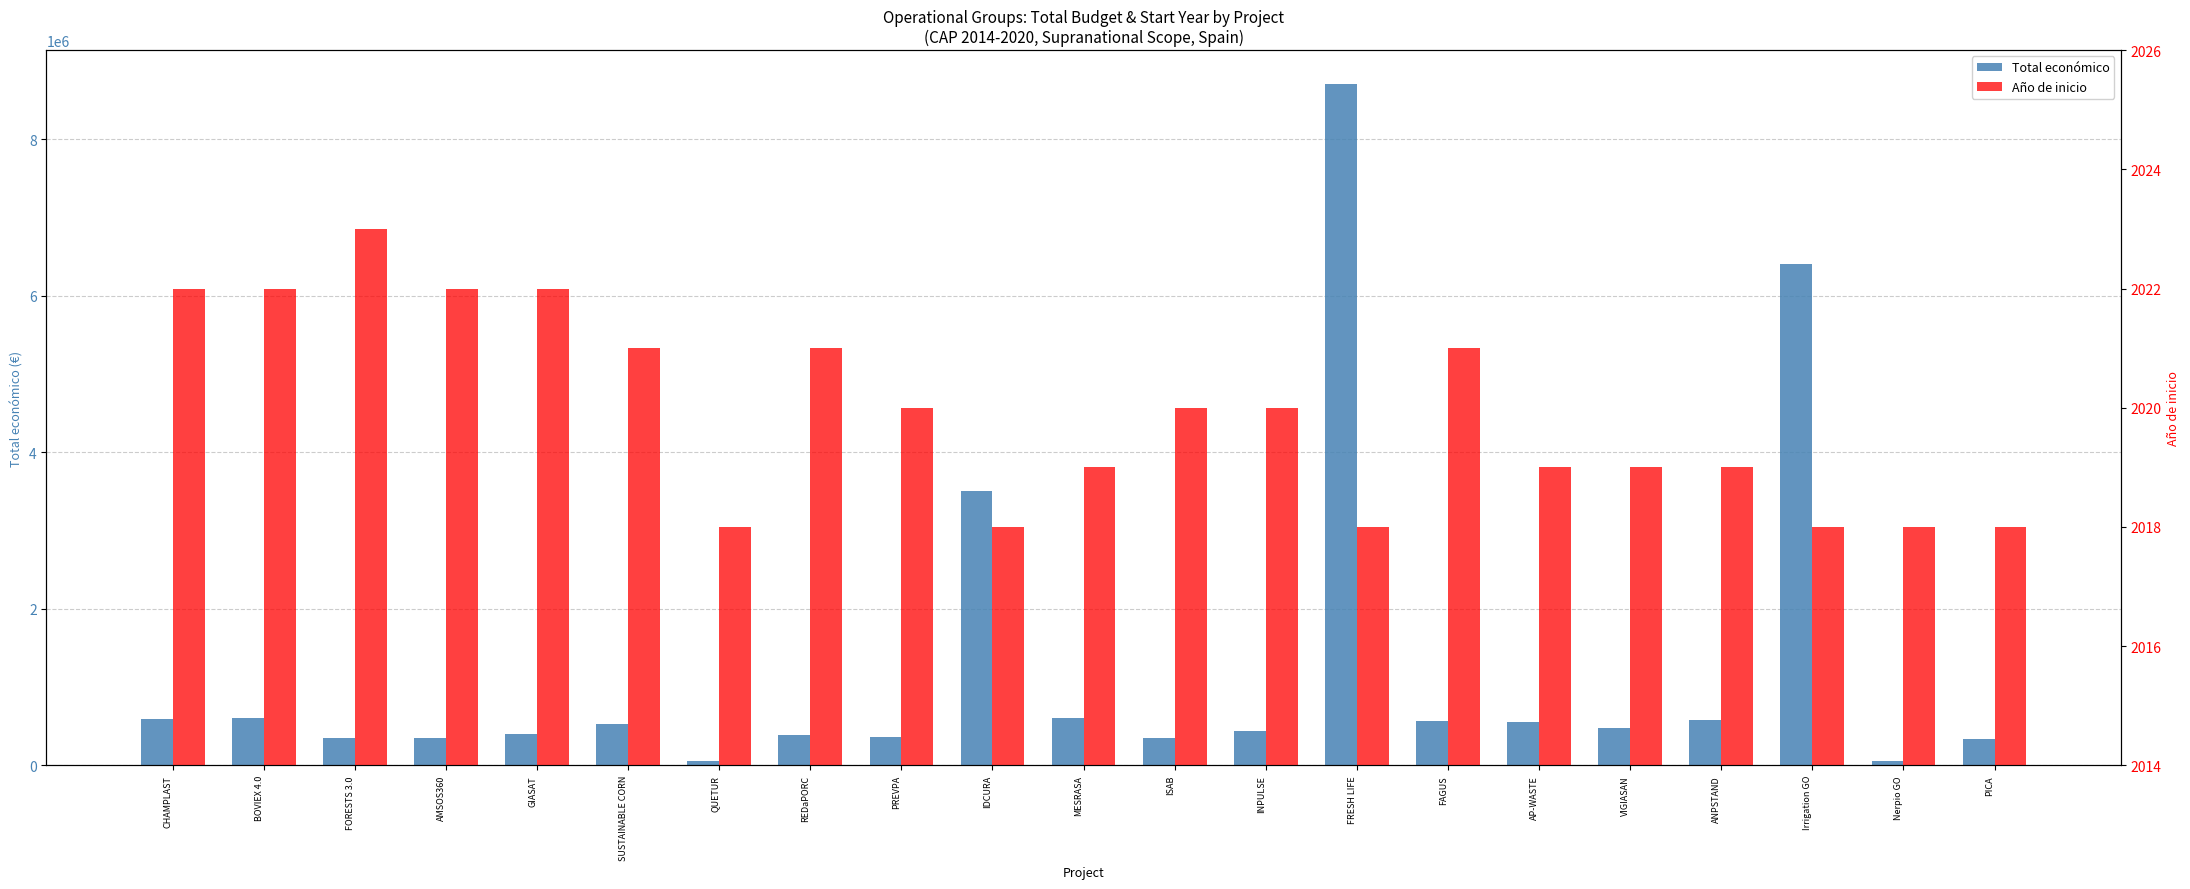

What value does the Año de inicio series have at ANPSTAND?

2019